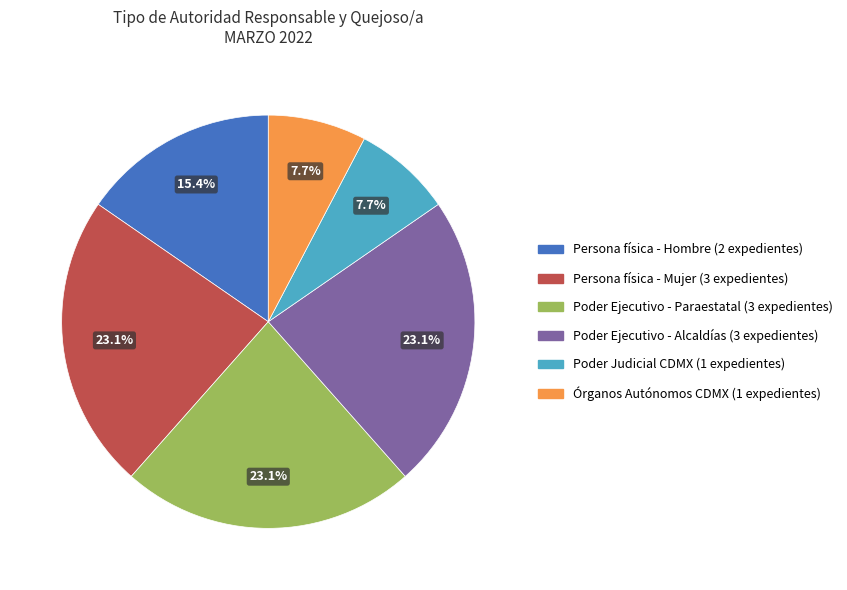

Does any single category account for the majority?

No